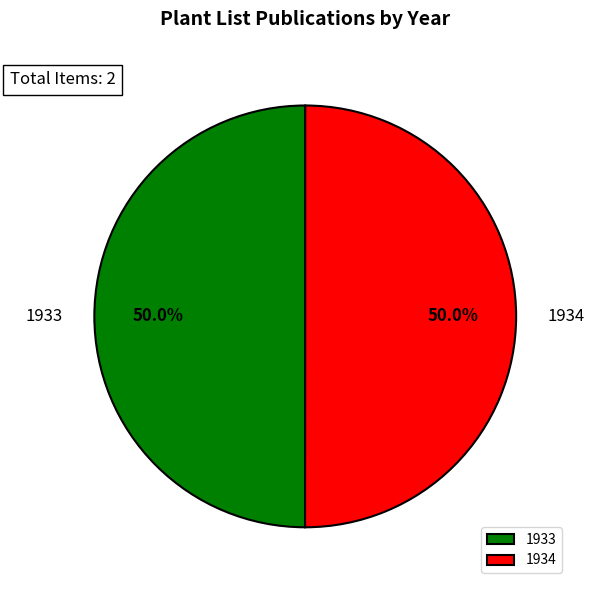

What is the ratio of the value at 1934 to the value at 1933?

1.0